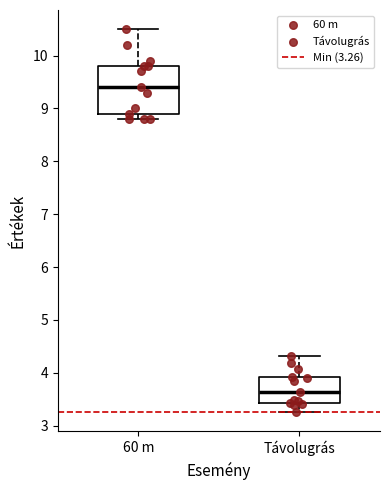

Where is the upper edge of the box for 60 m on the y-axis? The values are not printed on the chart, so give them approximately, as read against the axis.

9.8